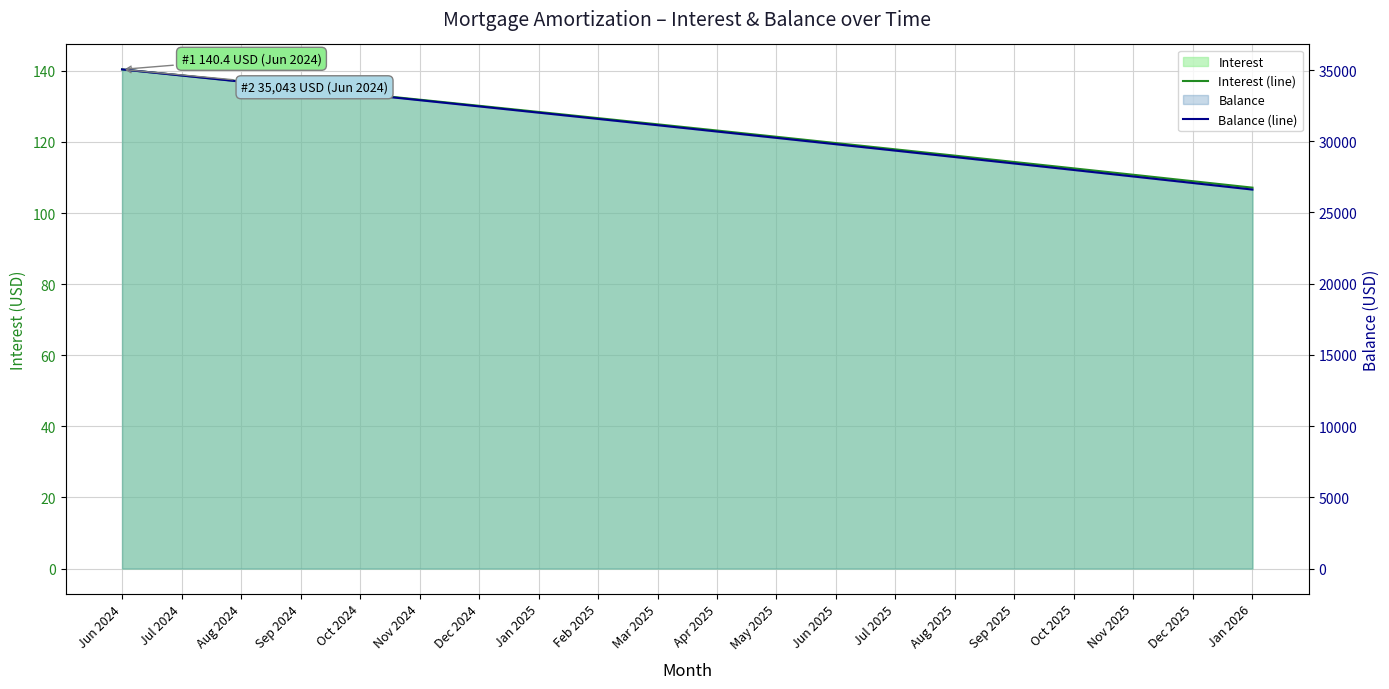

What is the difference between the second highest and minimum values in the Interest (line) series?

31.6